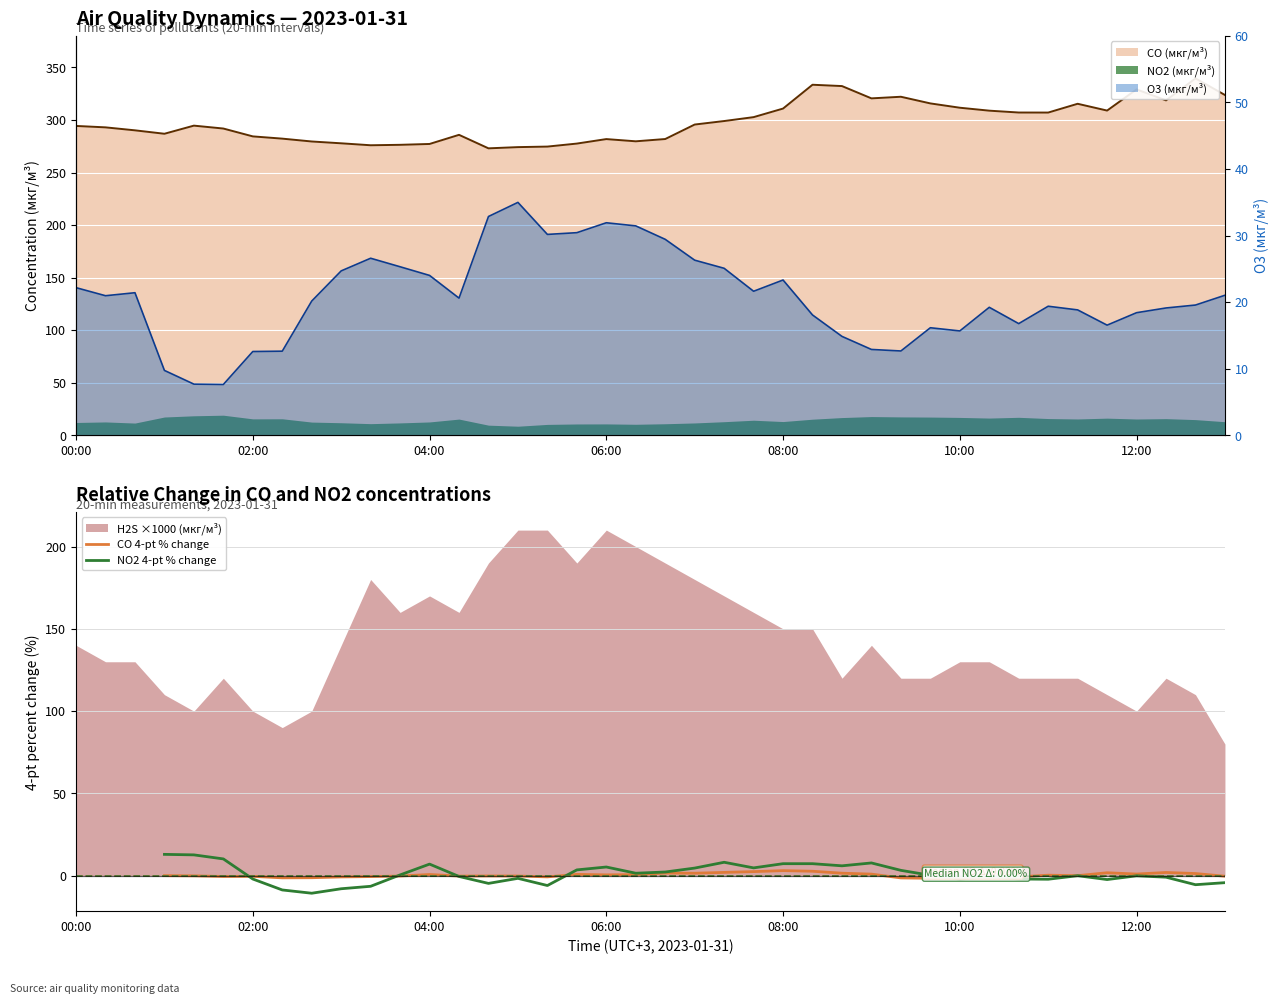

How many times do NO2 4-pt % change and CO 4-pt % change cross each other?

7